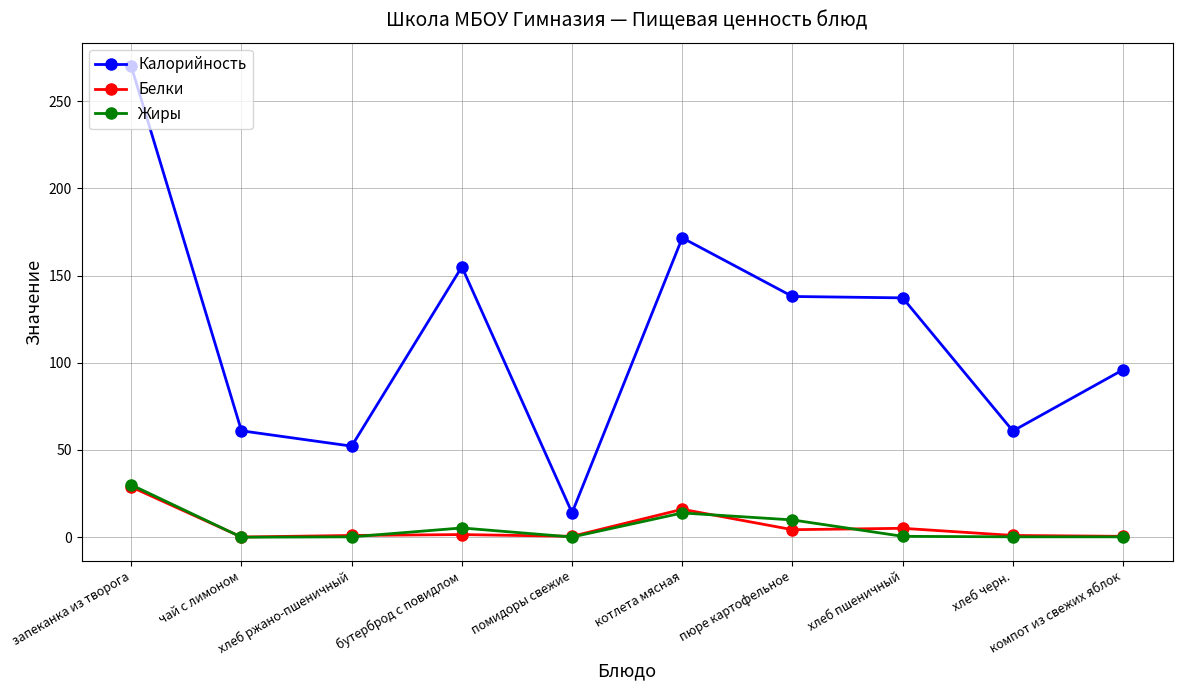

What is the minimum value for Белки?

0.1